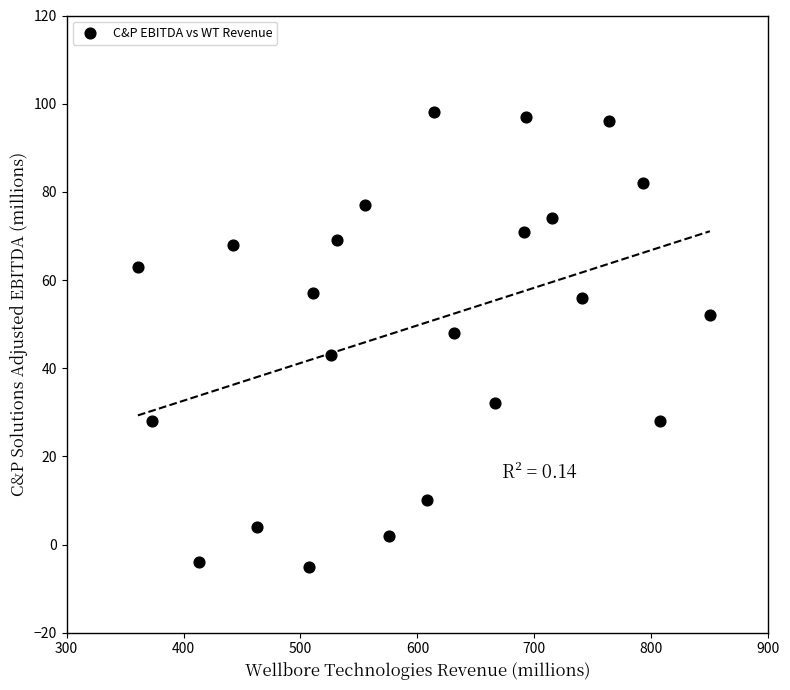

What is the range of Y values (max minus min)?

103